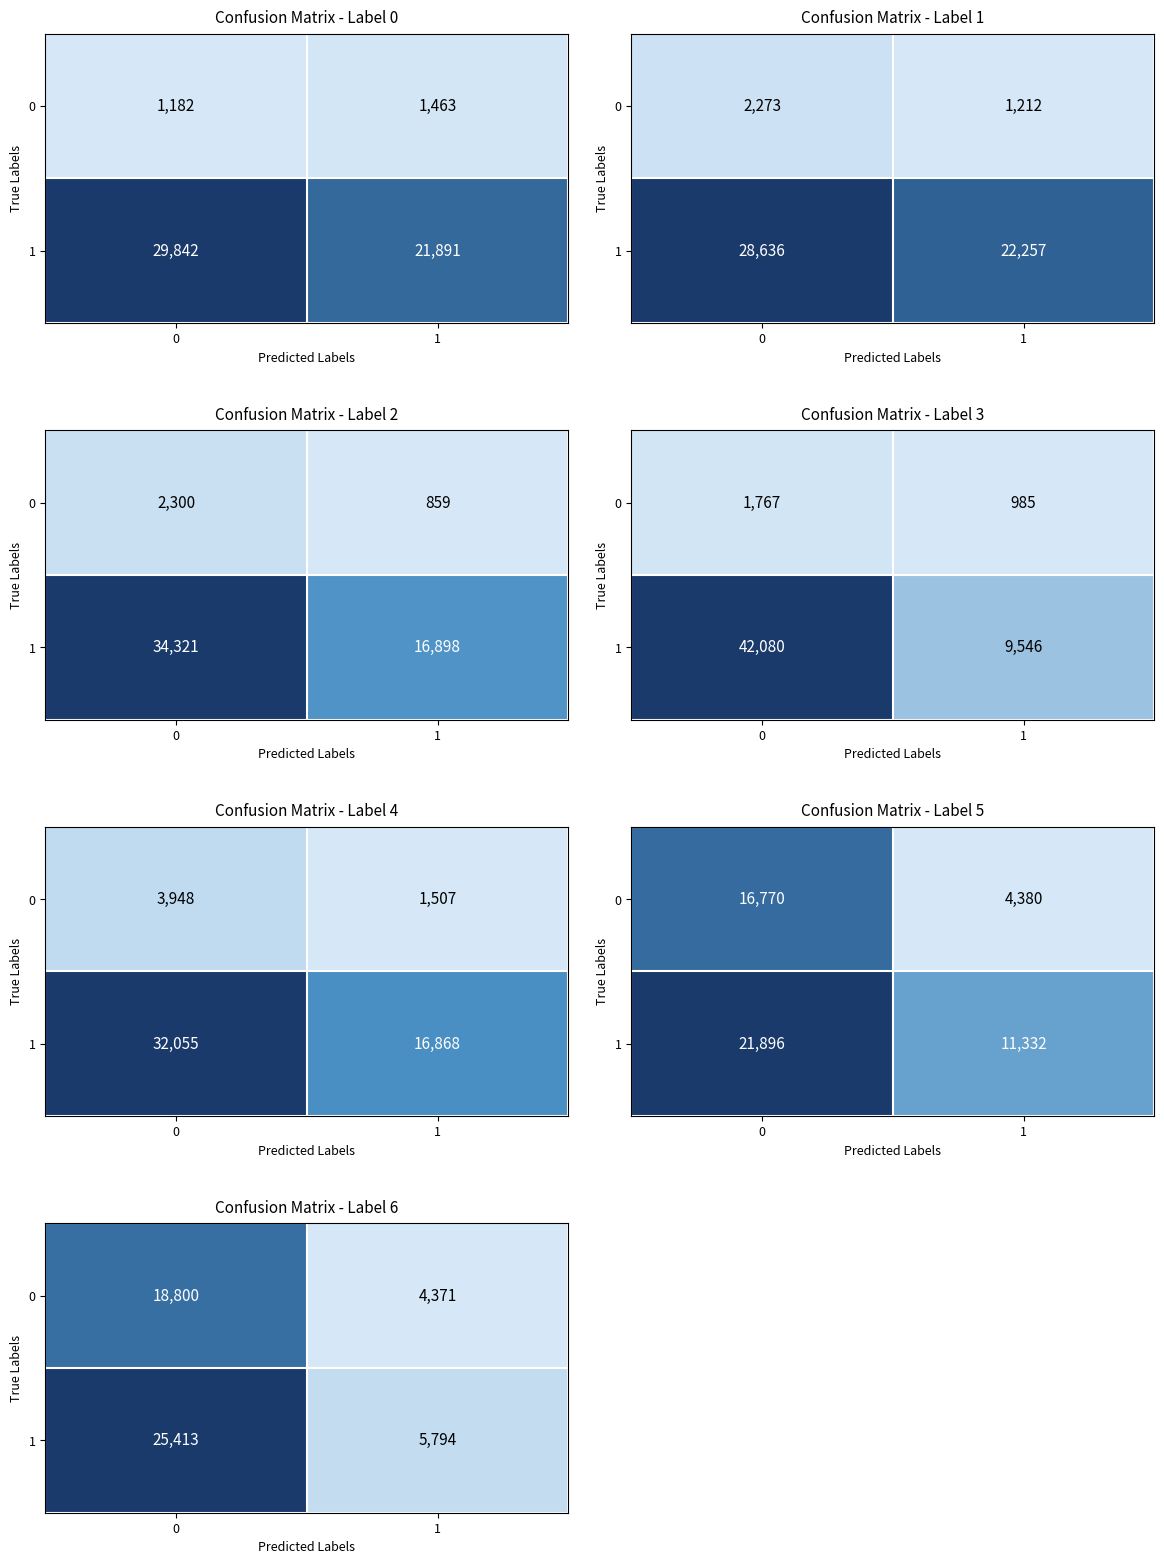

The 0 series shows 4371 at 1. True or false?

True